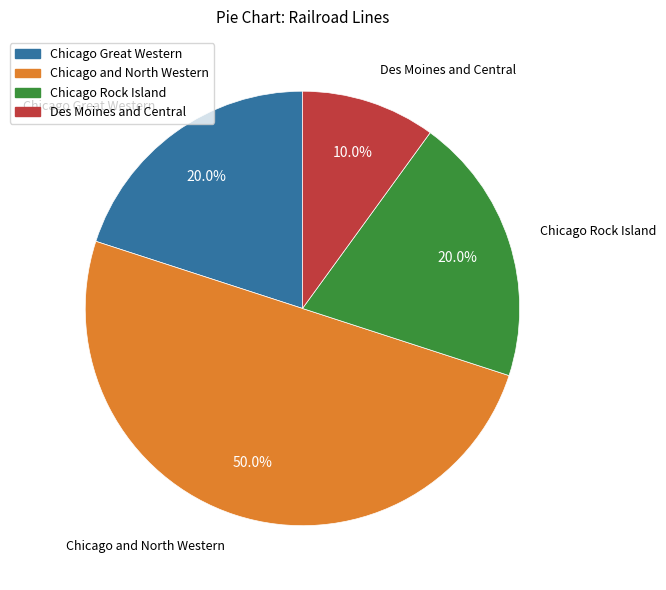

What is the ratio of the value at Chicago and North Western to the value at Chicago Great Western?

2.5